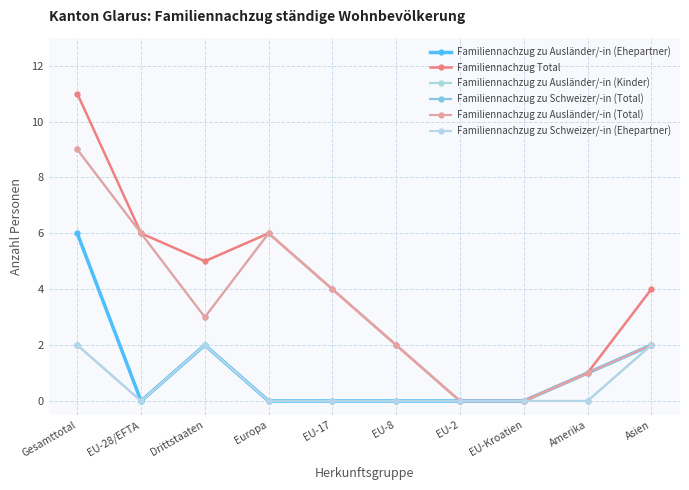

Does the chart have visible grid lines?

Yes